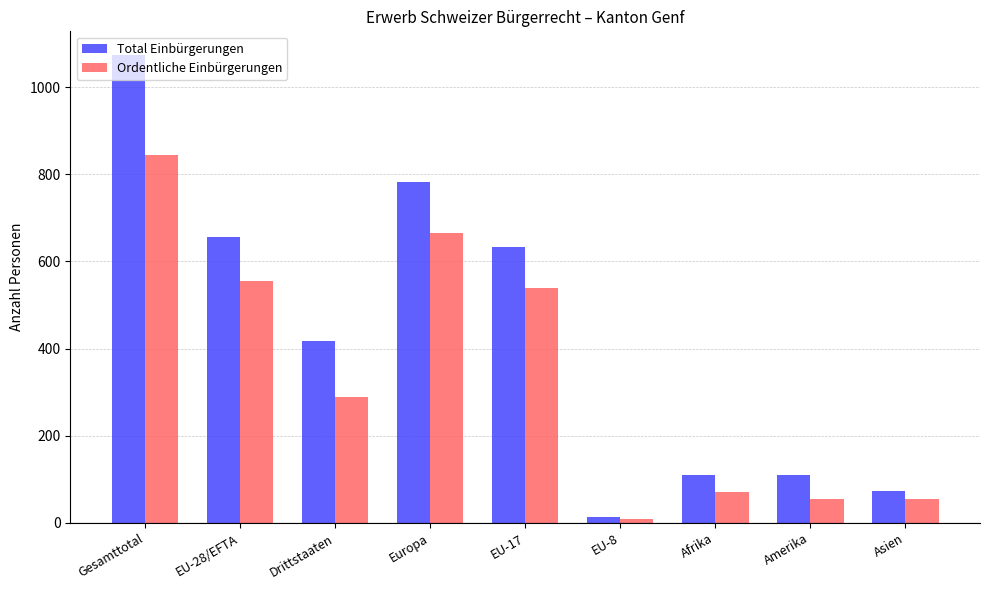

What is the difference between the maximum and second lowest values in the Ordentliche Einbürgerungen series?

790